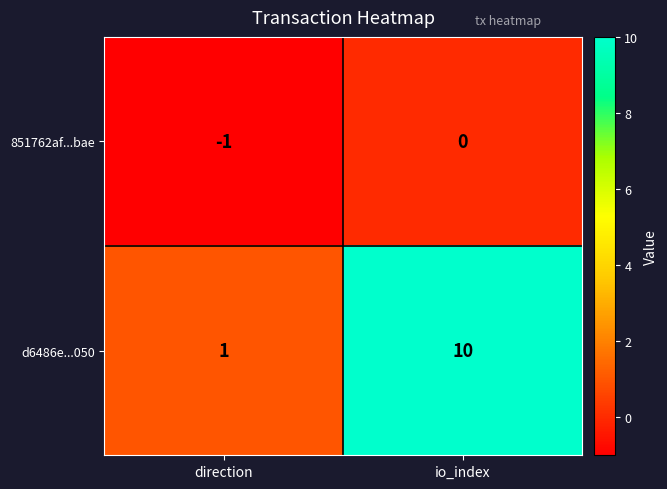

Between direction and io_index, which series saw the biggest shift?

d6486e...050